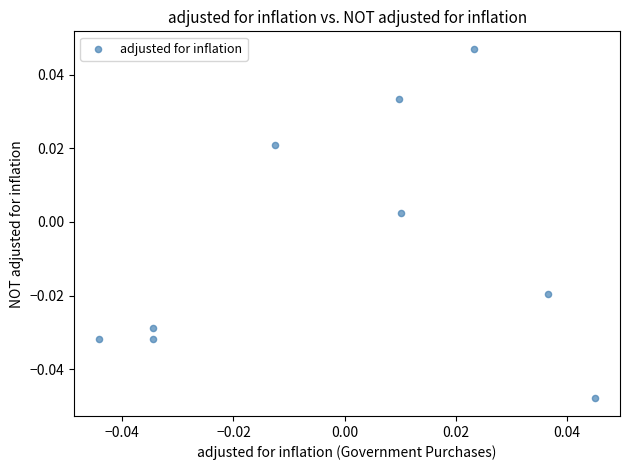

How many points are shown in the scatter plot?

9